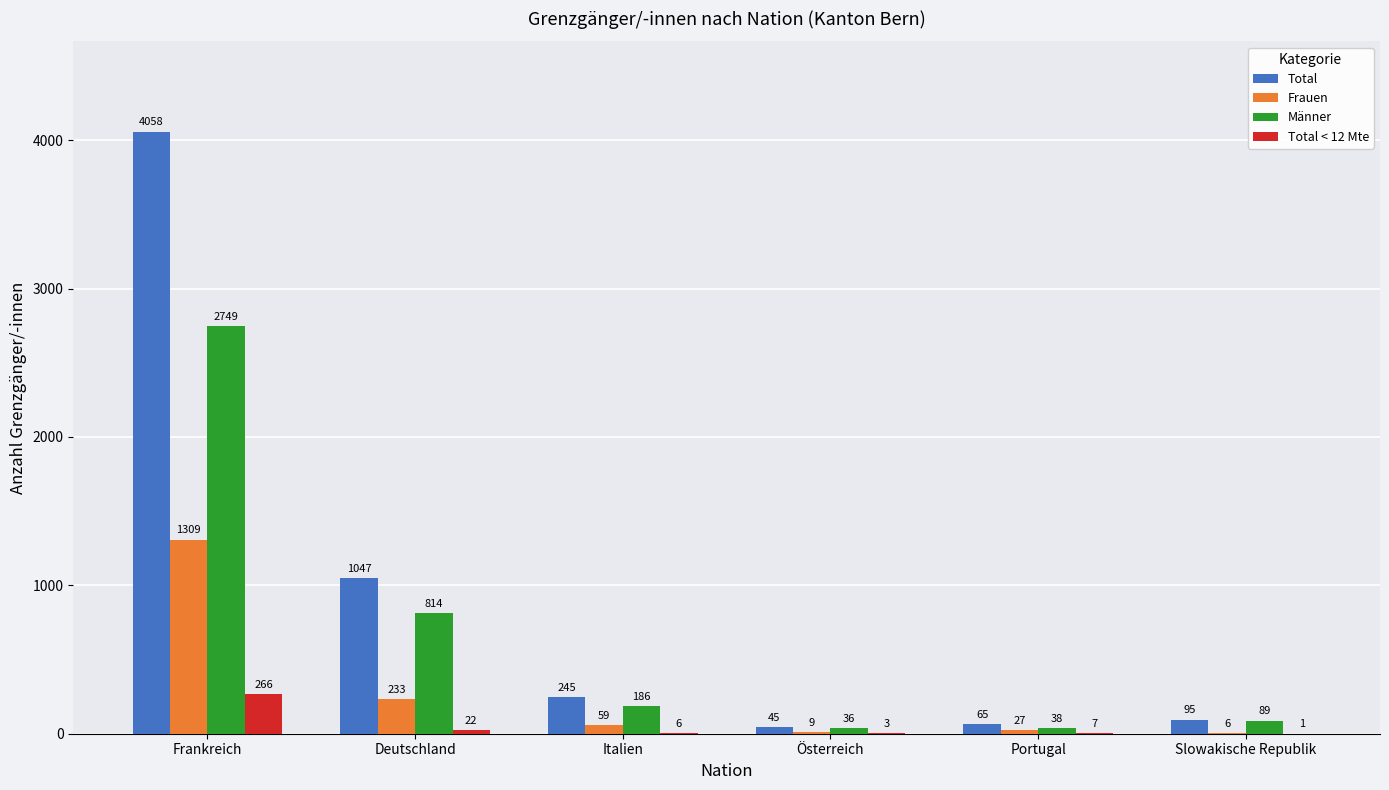

Does the chart contain stacked bars?

No